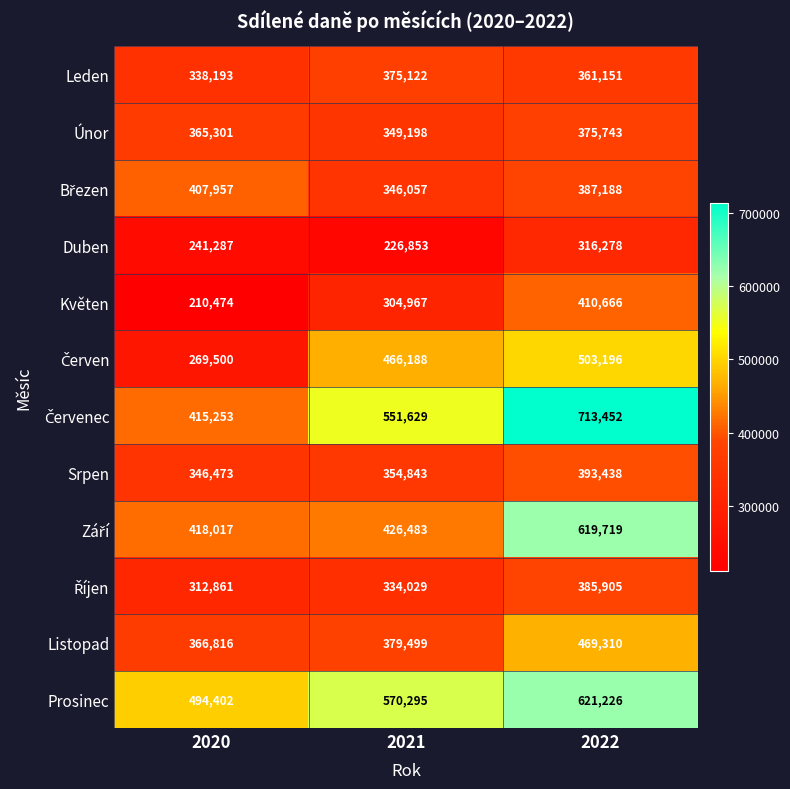

List the labels in order of Prosinec value, largest first.

2022, 2021, 2020